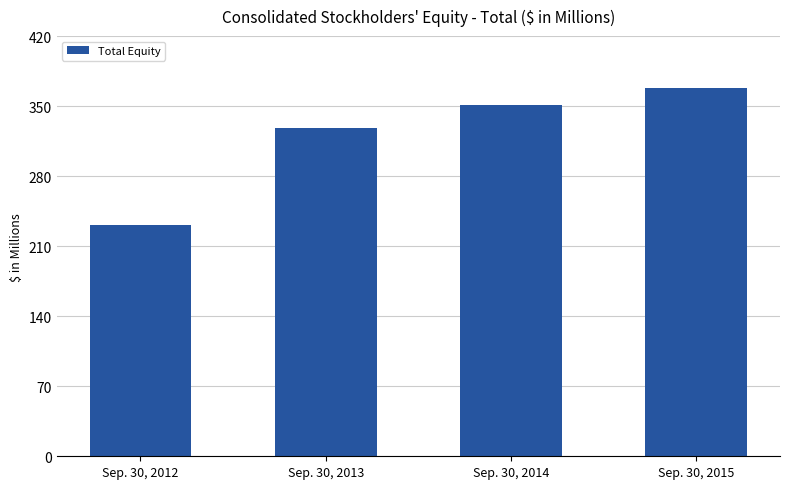

How many series are shown in this chart?

1